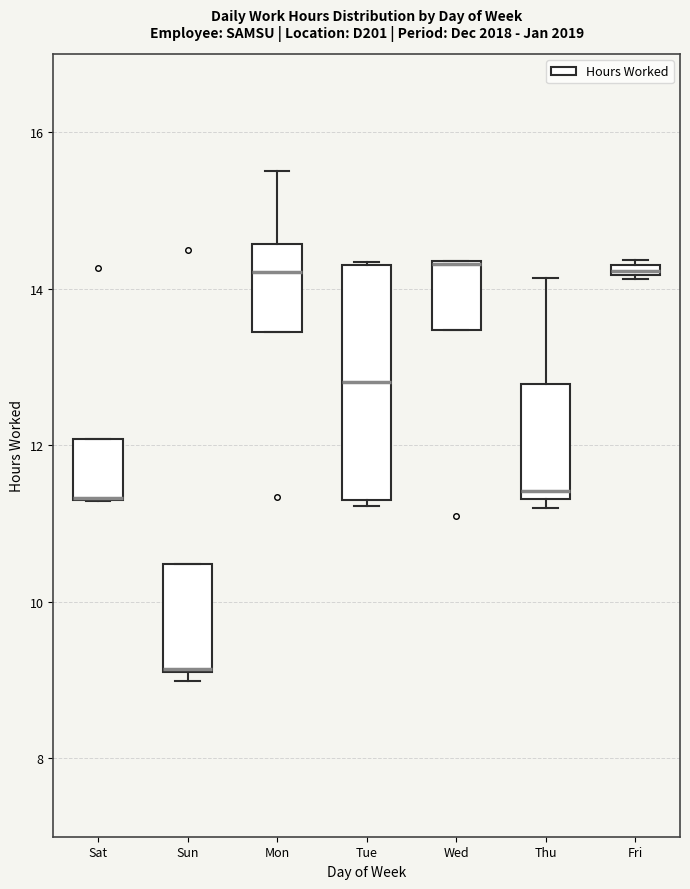

Comparing the boxes themselves (not the whiskers), which one is the tallest?

Tue